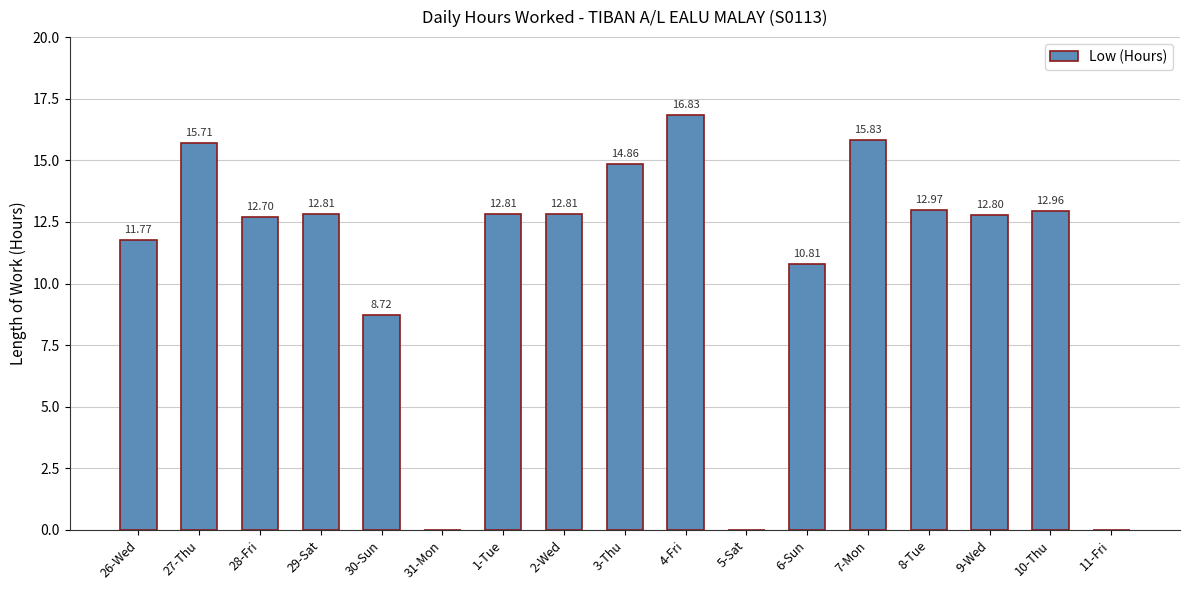

True or false: the data shows 10.3 at 31-Mon.

False